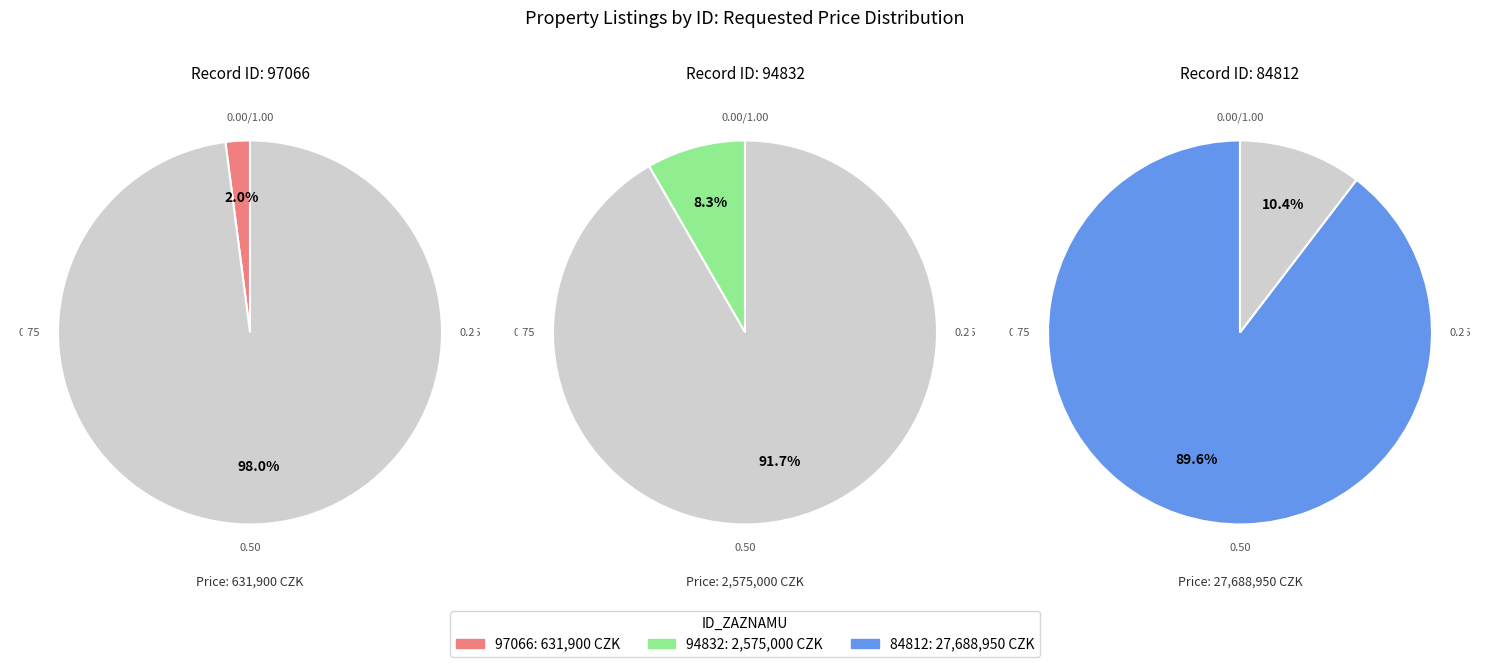

How many slices are in this pie chart?

3